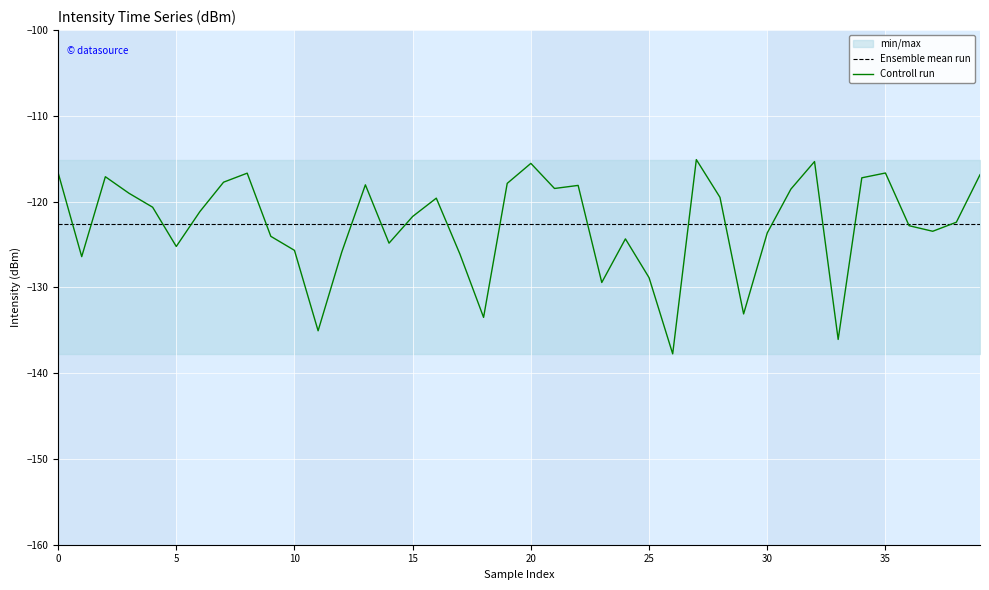

The Ensemble mean run series shows -33.2 at 37. True or false?

False